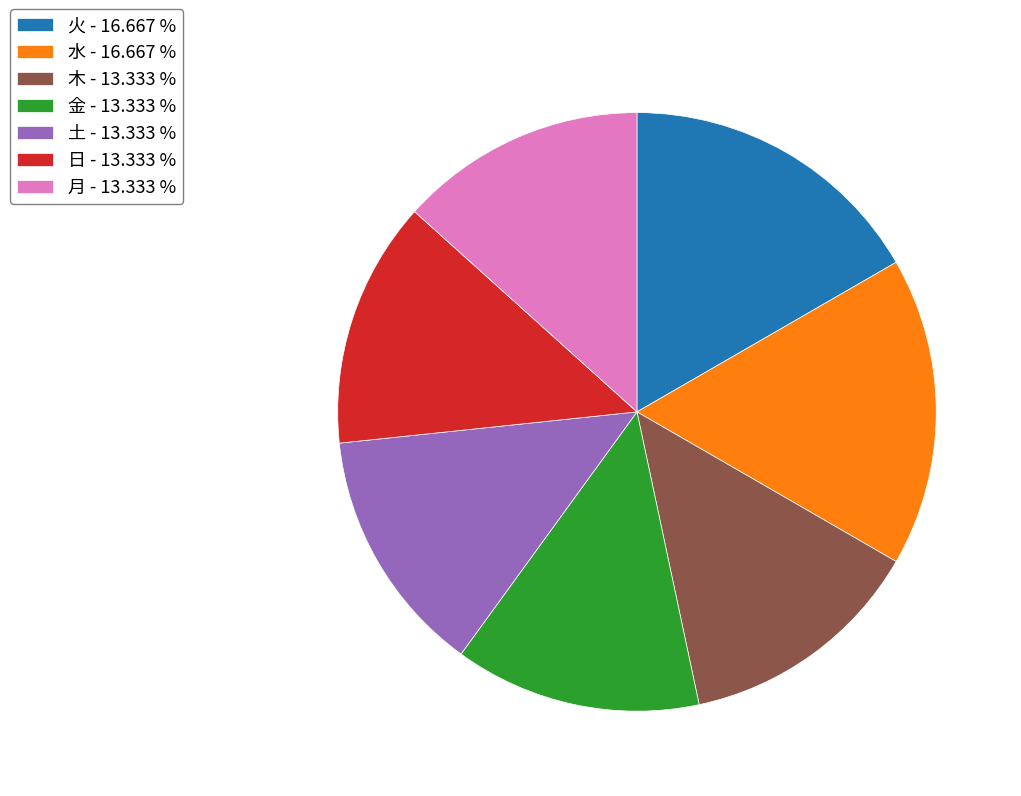

Does 日 - 13.333 % account for over 50% of the chart?

No